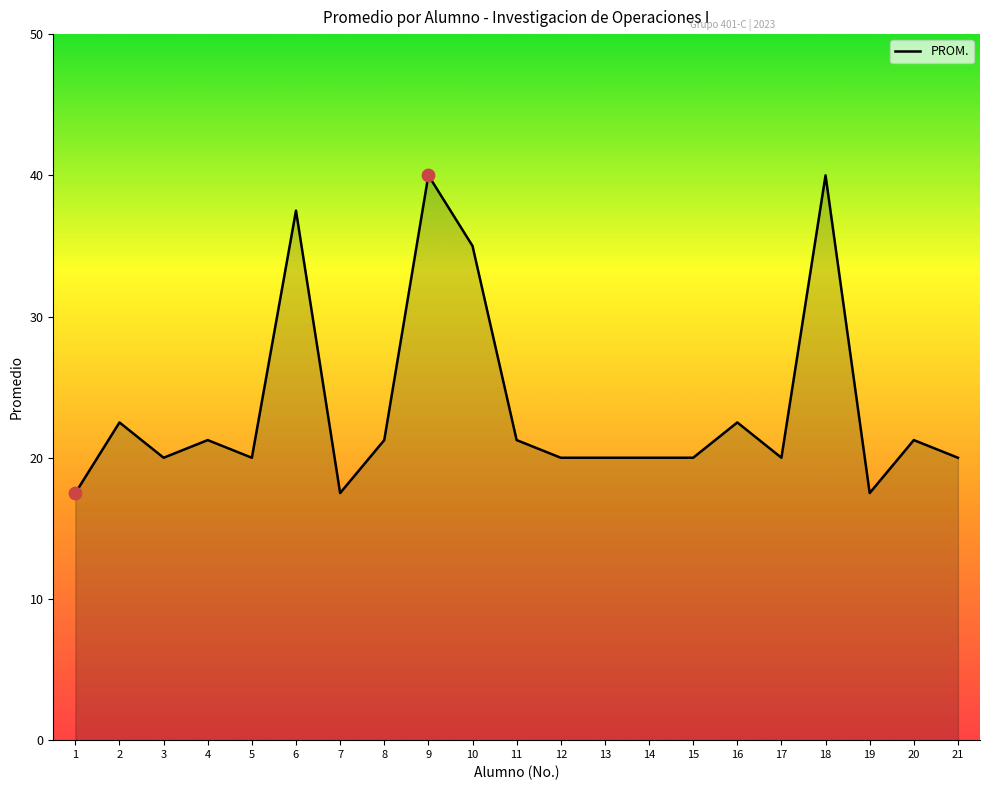

What is the change in value from 10 to 14?

-15.0